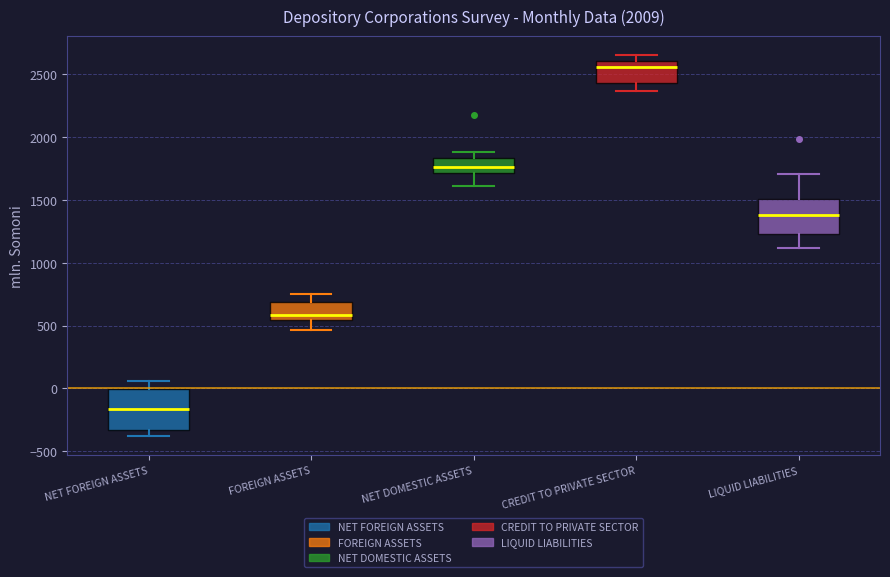

Reading left to right, transcribe this box plot: for each box, give where its median line is, the range the box spans, and where its two whiskers end, as read against the y-axis. The values are not printed on the chart, so give them approximately, as read against the axis.

NET FOREIGN ASSETS: median -150, box -350 to 0, whiskers -400 to 50
FOREIGN ASSETS: median 600, box 550 to 700, whiskers 450 to 750
NET DOMESTIC ASSETS: median 1750, box 1700 to 1850, whiskers 1600 to 1900
CREDIT TO PRIVATE SECTOR: median 2550, box 2450 to 2600, whiskers 2350 to 2650
LIQUID LIABILITIES: median 1400, box 1250 to 1500, whiskers 1100 to 1700